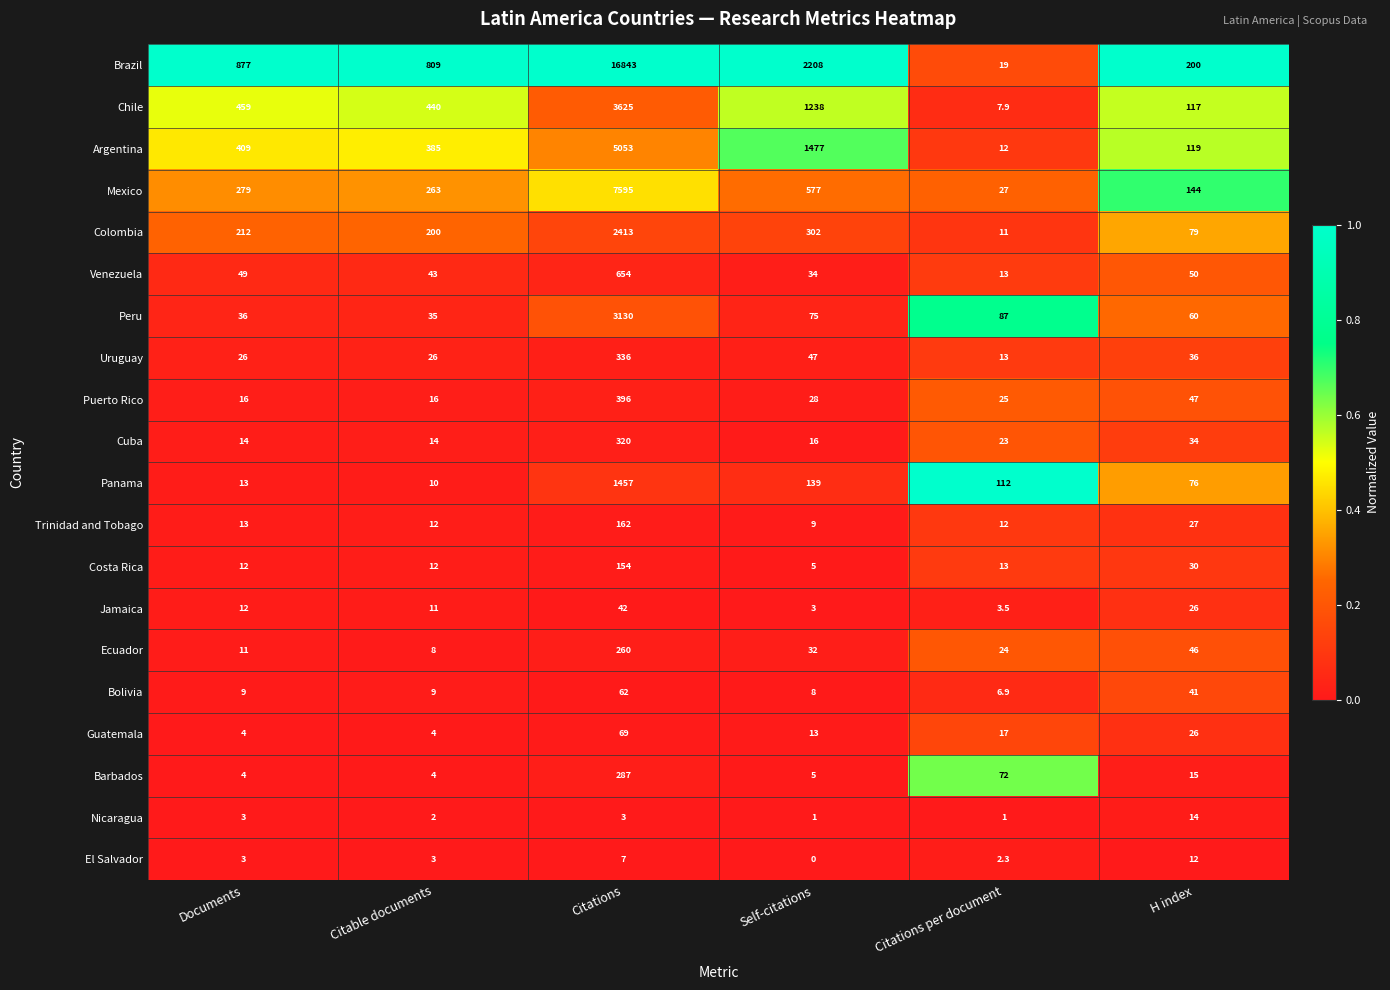

What is the difference between the second highest and minimum values in the Ecuador series?

38.0